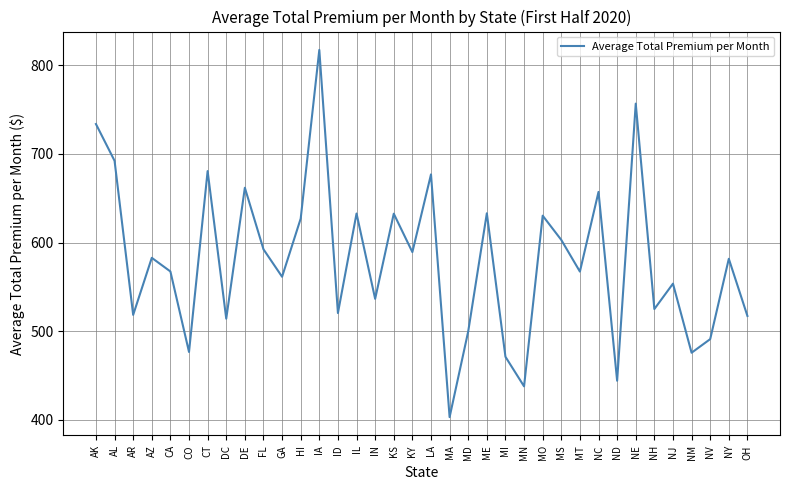

What position from the left is NE?

30